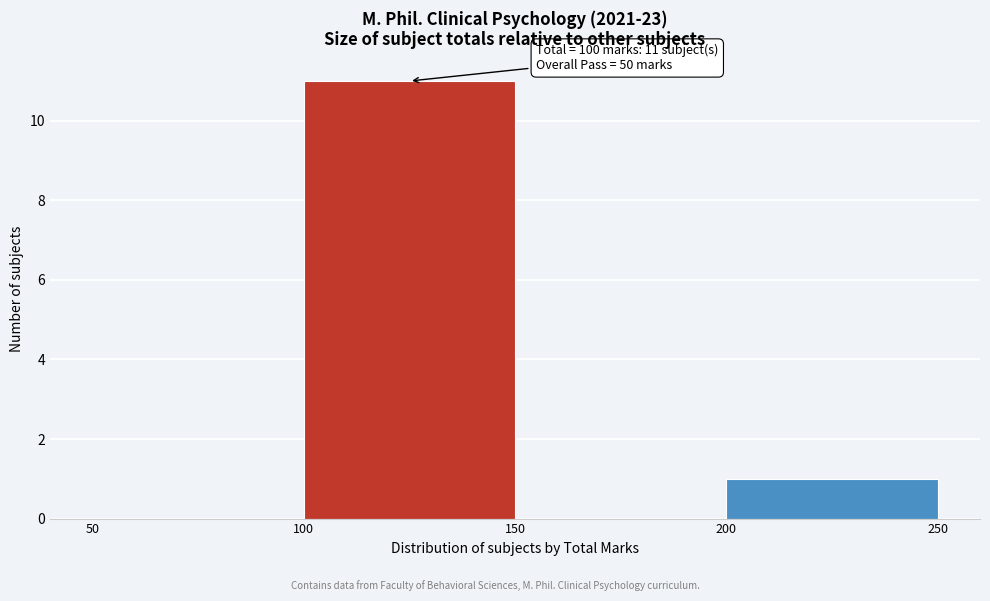

Which range on the x-axis has the tallest bar?

100 to 150